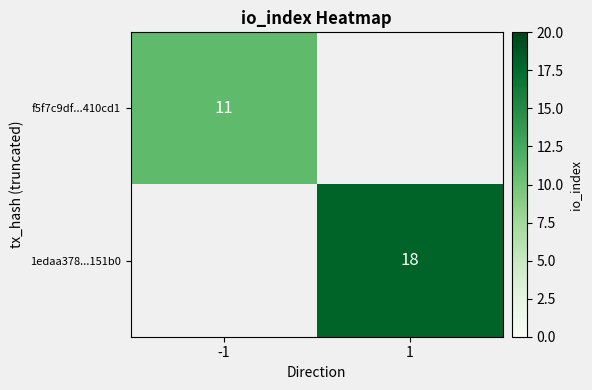

True or false: 1edaa378...151b0 has a value of 28 at 1.

False